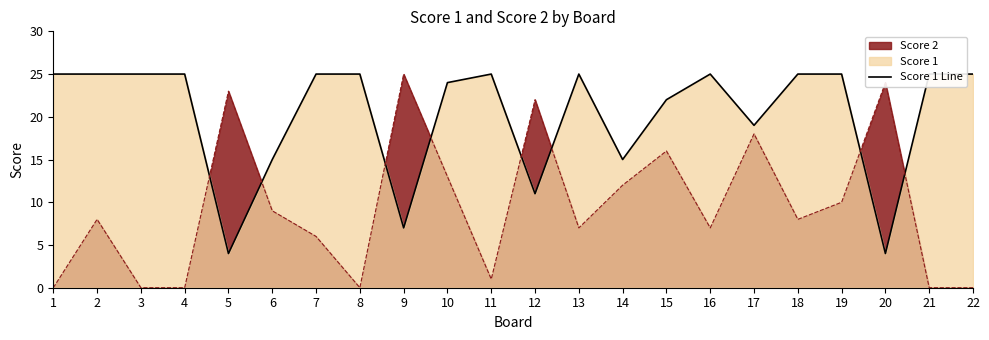

What is the difference between the values at 2 and 14?

10